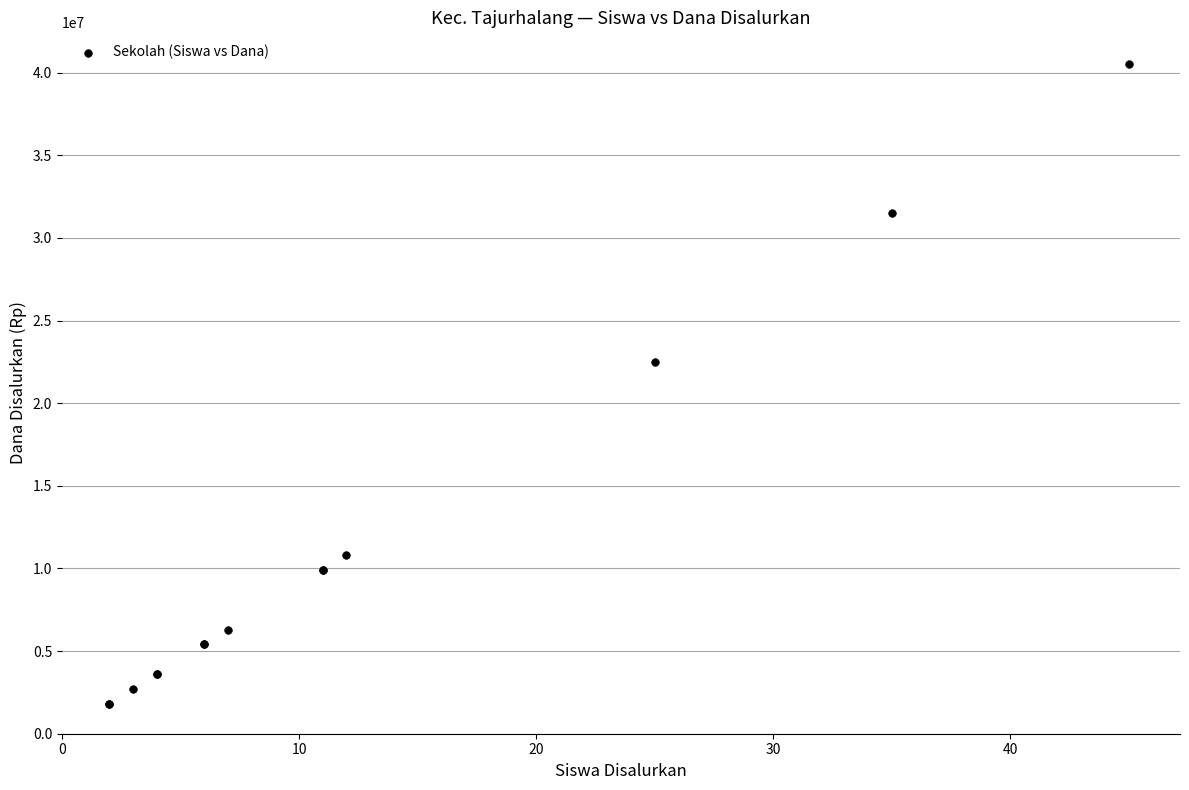

What Y value in the scatter plot is closest to 21150000?

22500000